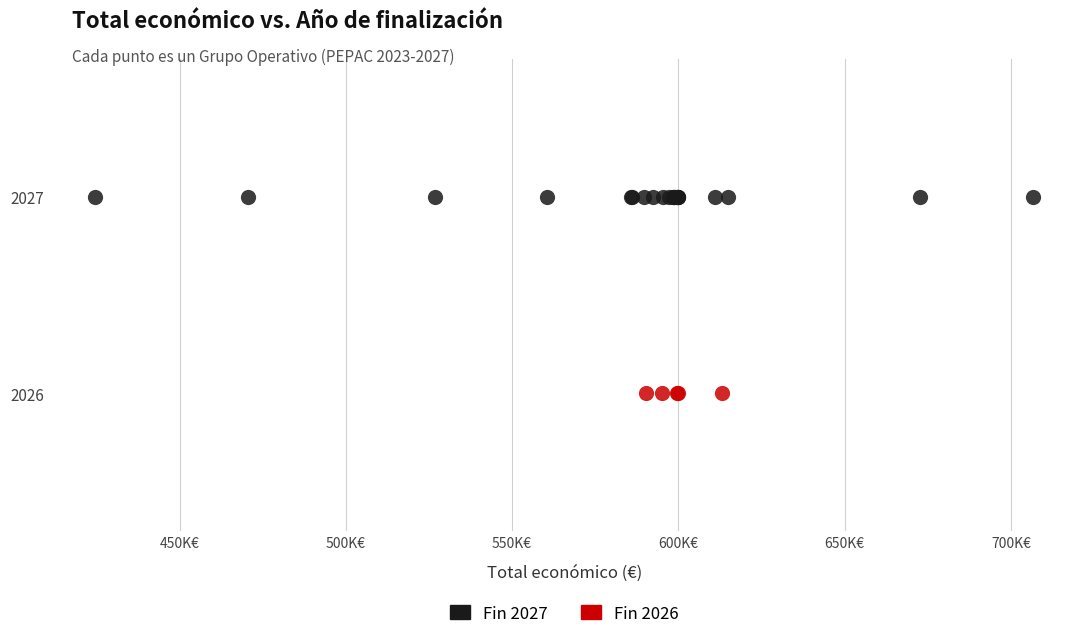

Which series reaches the maximum Y coordinate?

Fin 2027